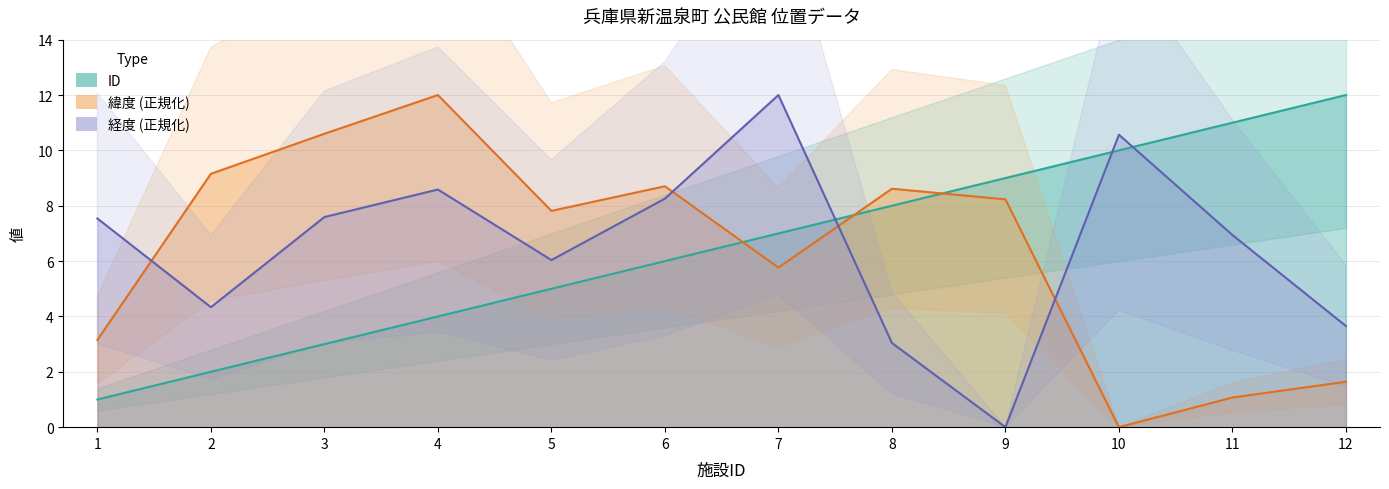

After their last crossing, which series has the higher values: 緯度 or 経度?

経度